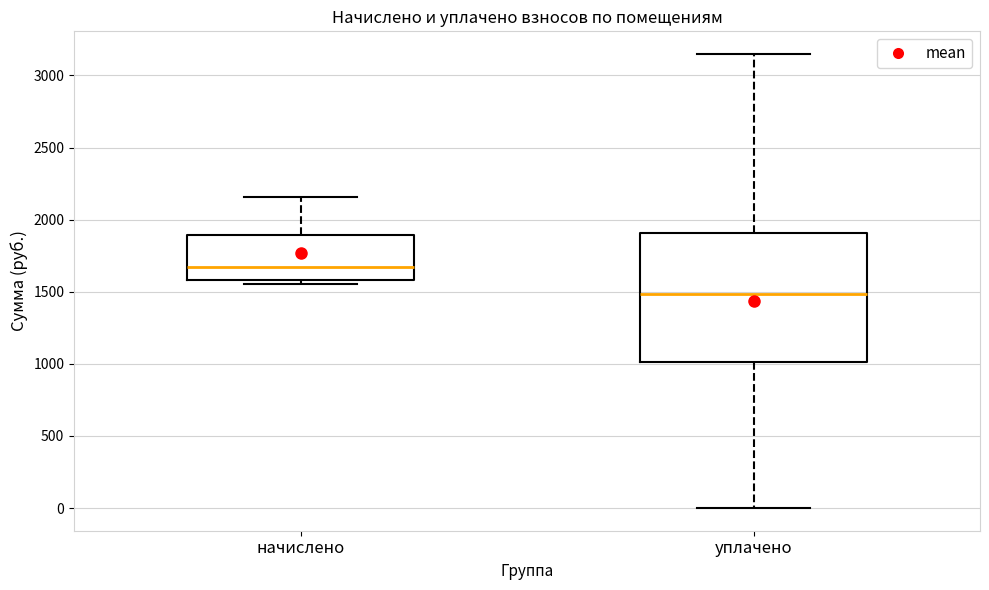

Which box's median line is the lowest?

уплачено